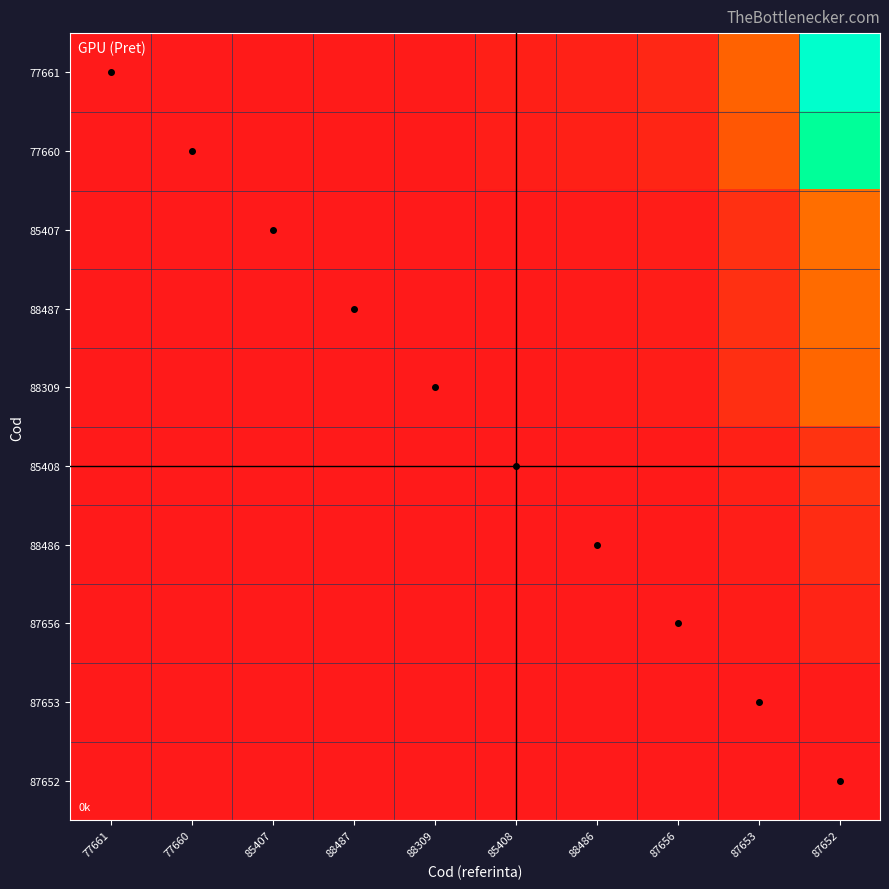

List the series in order of their peak value, highest first.

77661, 77660, 85407, 88487, 88309, 85408, 88486, 87656, 87653, 87652